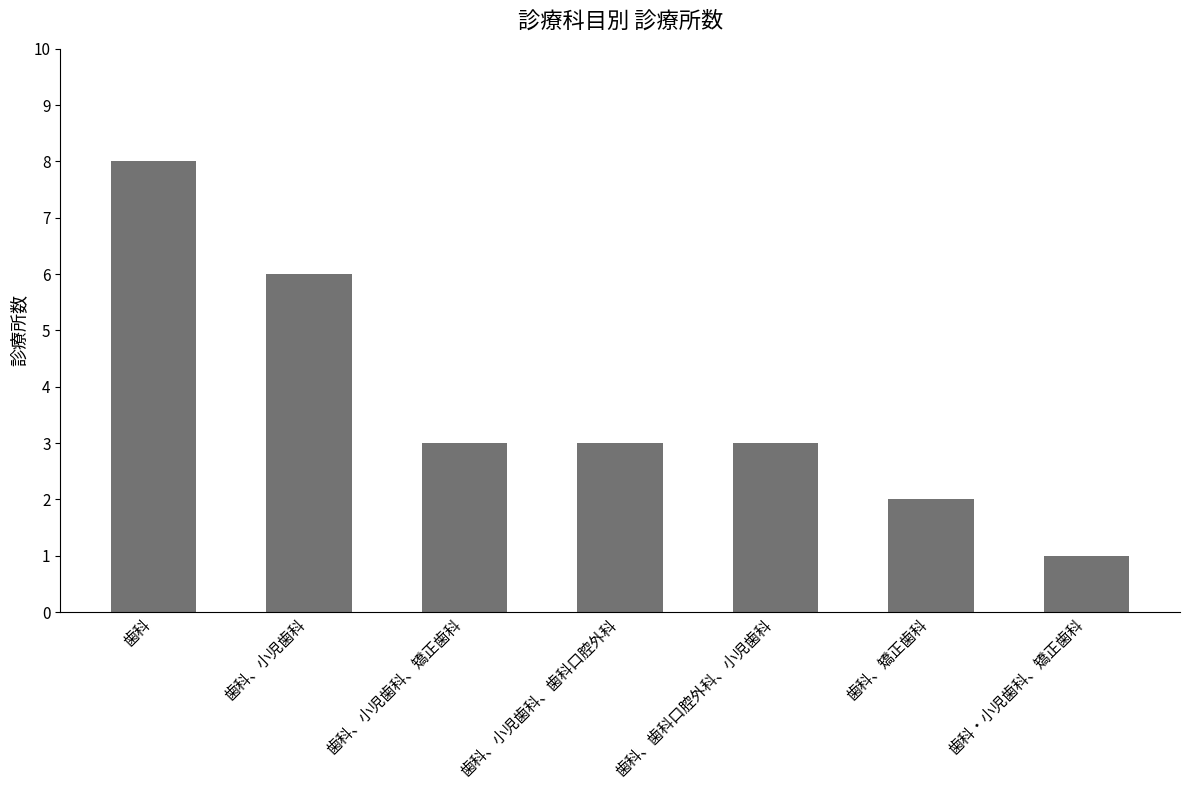

Reading left to right, what are all the values shown in this chart?

歯科=8	歯科、小児歯科=6	歯科、小児歯科、矯正歯科=3	歯科、小児歯科、歯科口腔外科=3	歯科、歯科口腔外科、小児歯科=3	歯科、矯正歯科=2	歯科・小児歯科、矯正歯科=1